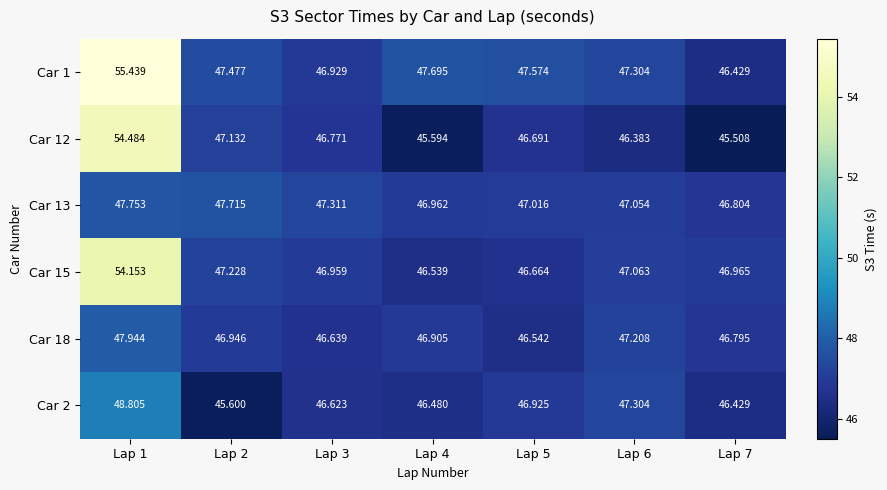

Is the value of Car 15 at Lap 1 greater than the value of Car 2 at Lap 6?

Yes